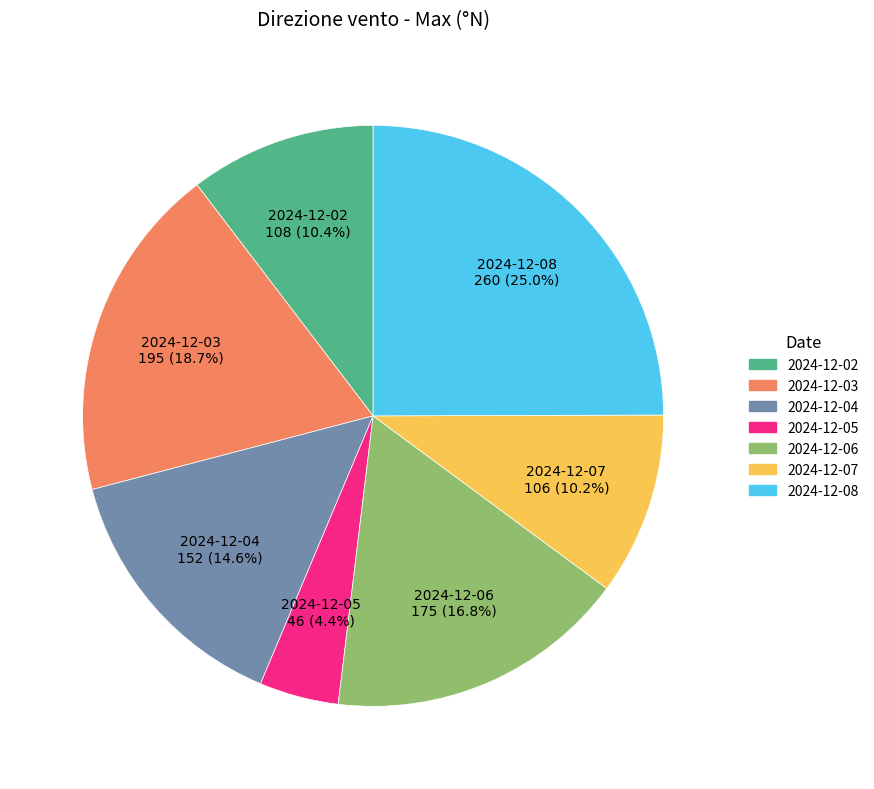

What is the ratio of the value at 2024-12-02 to the value at 2024-12-06?

0.6